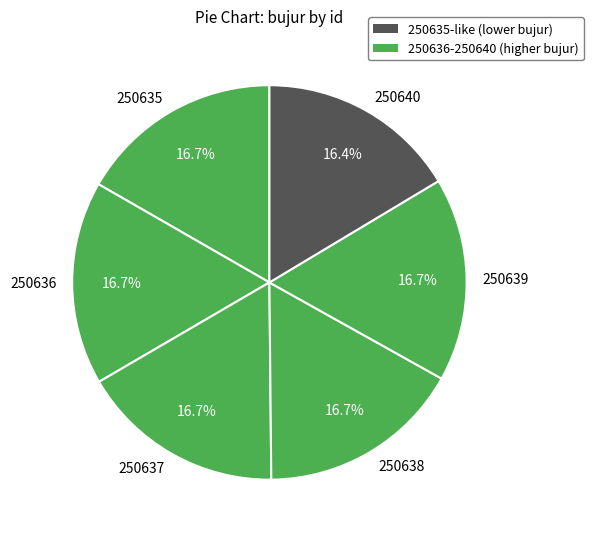

To the nearest percent, what is the combined percentage of 250638 and 250639?

33%